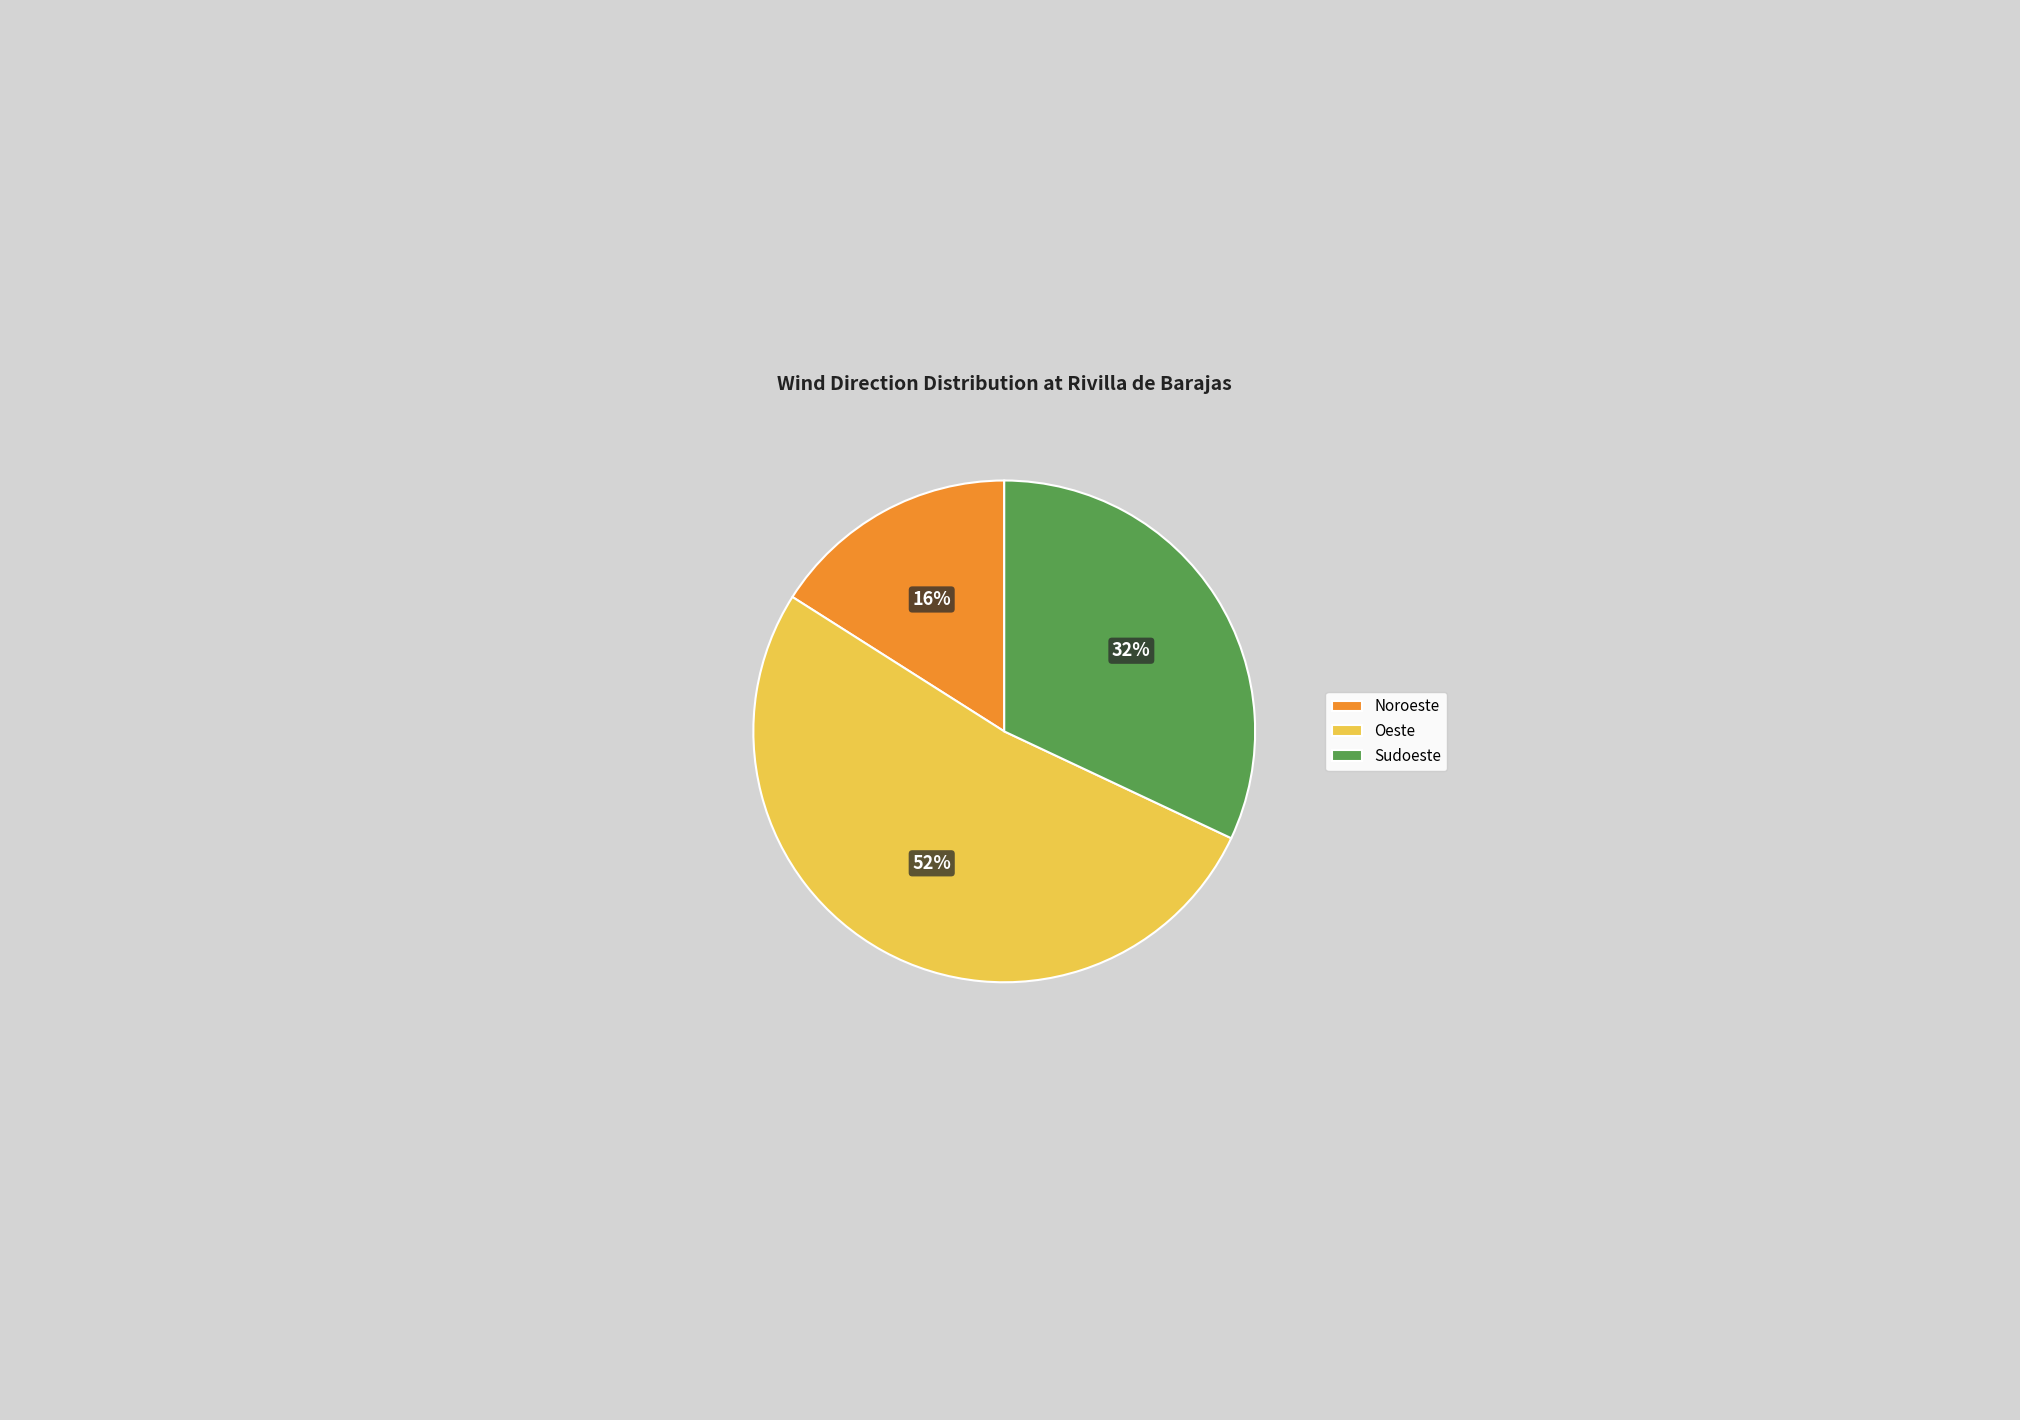

To the nearest percent, what is the average slice percentage?

33%